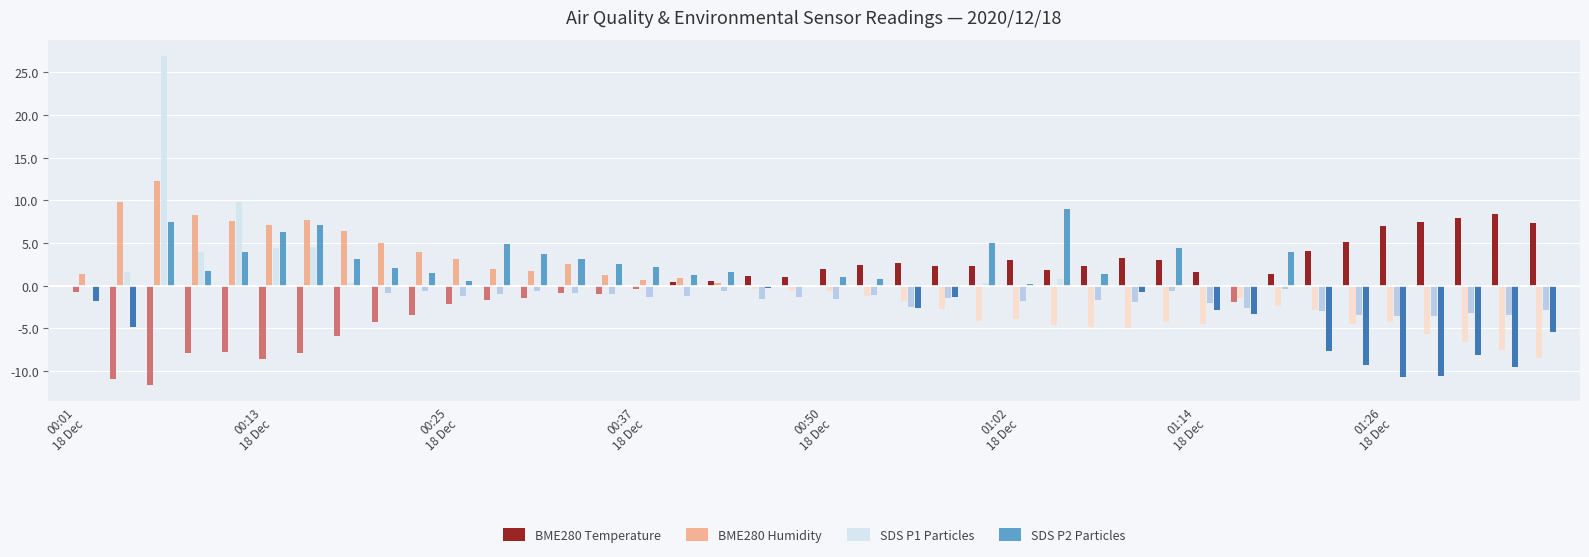

What is the highest value of the SDS P2 Particles series?

9.0